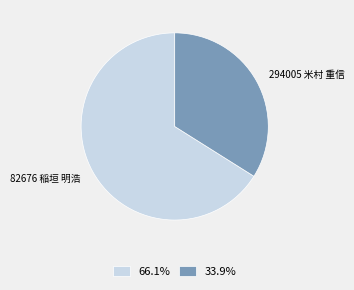

Combined, do 82676 稲垣 明浩 and 294005 米村 重信 account for over 50%?

Yes